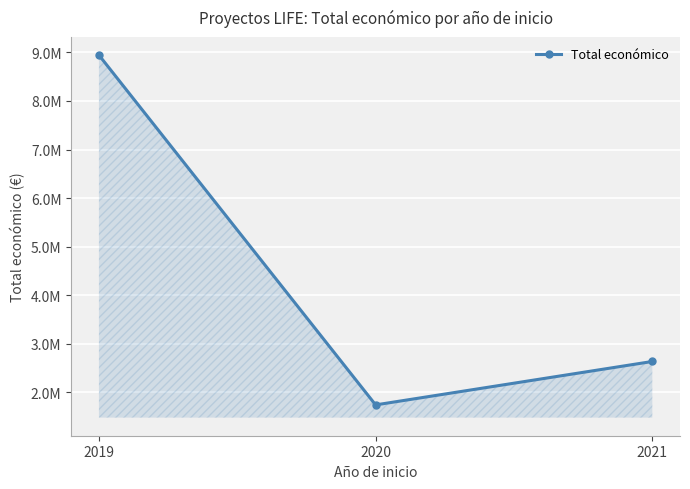

What is the value of the 2nd point from the left?

1742771.5